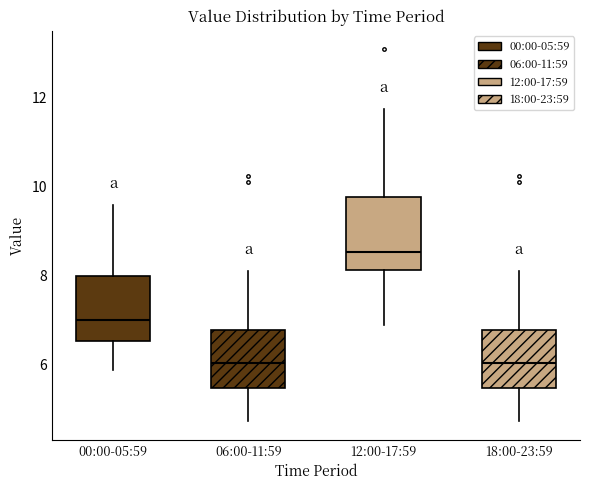

Reading left to right, read every box against the y-axis: the position of its median line, the range the box covers, and the ends of its whiskers. The values are not printed on the chart, so give them approximately, as read against the axis.

00:00-05:59: median 7.0, box 6.6 to 8.0, whiskers 5.8 to 9.6
06:00-11:59: median 6.0, box 5.4 to 6.8, whiskers 4.8 to 8.2
12:00-17:59: median 8.6, box 8.2 to 9.8, whiskers 7.0 to 11.8
18:00-23:59: median 6.0, box 5.4 to 6.8, whiskers 4.8 to 8.2